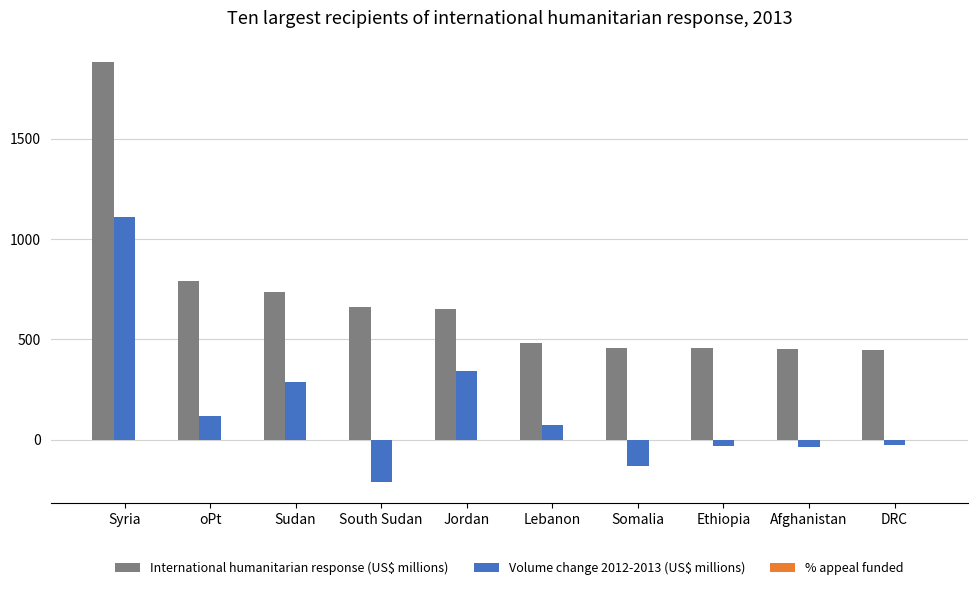

How many distinct data groups are displayed?

3